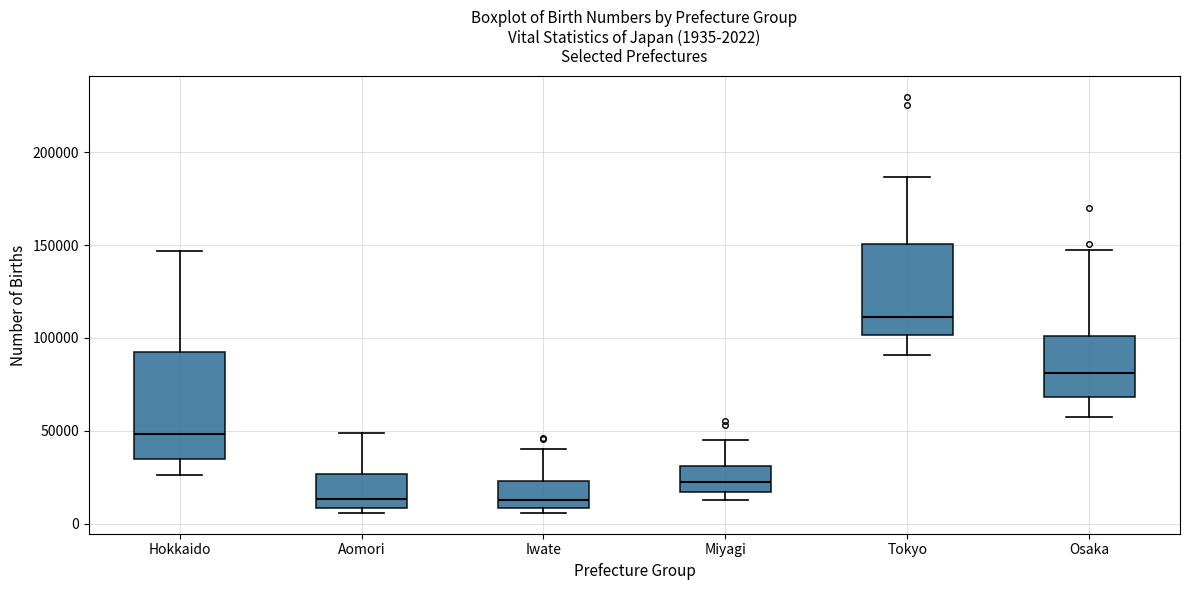

Which box is the tallest, from its lower edge to its upper edge?

Hokkaido